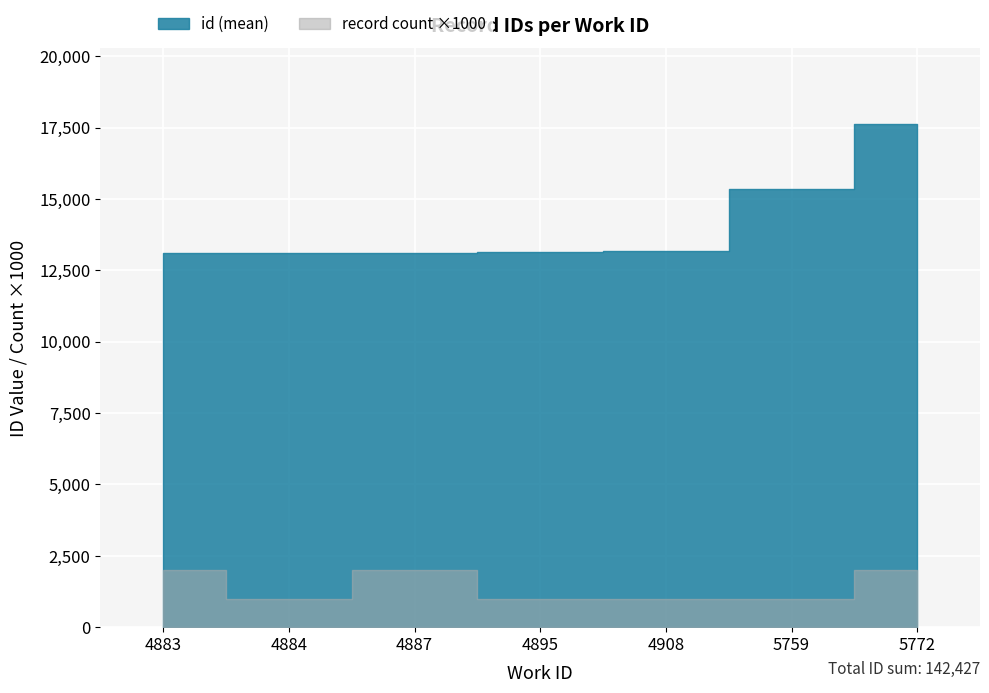

Reading left to right, extract all data points from this chart.

id: 4883=13101	4883=13102	4884=13103	4887=13106	4887=13107	4895=13156	4908=13163	5759=15341	5772=15380	5772=19868
work_id: 4883=4883	4883=4883	4884=4884	4887=4887	4887=4887	4895=4895	4908=4908	5759=5759	5772=5772	5772=5772